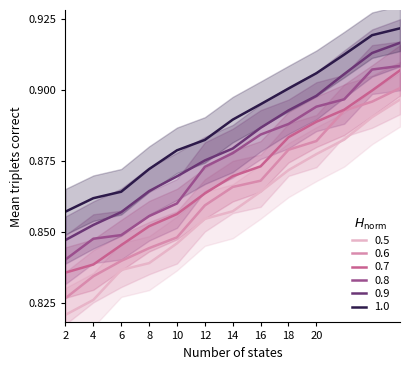

What is the total value across all series at 18?

5.3